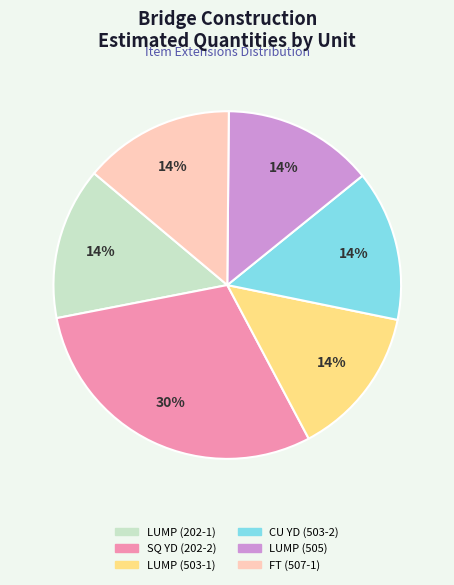

To the nearest percent, what is the difference between the largest and smallest slice percentages?

16%